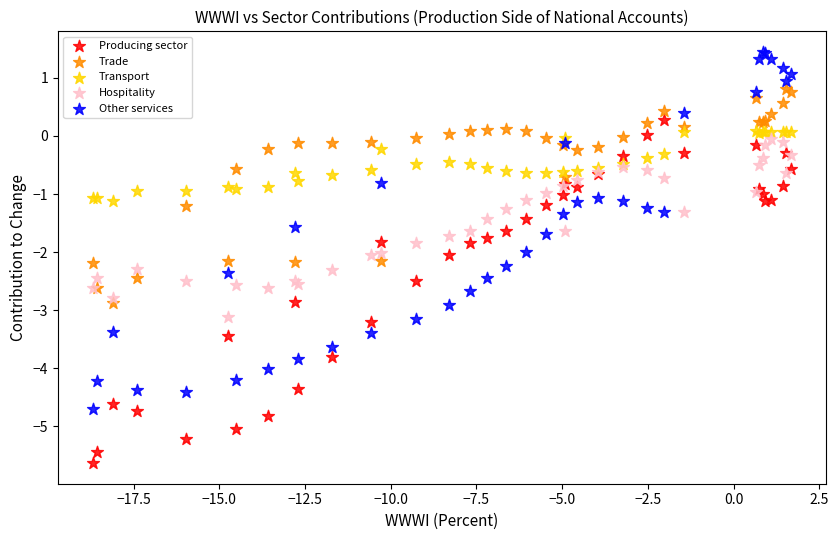

Which series contains the lowest Y value?

Producing sector